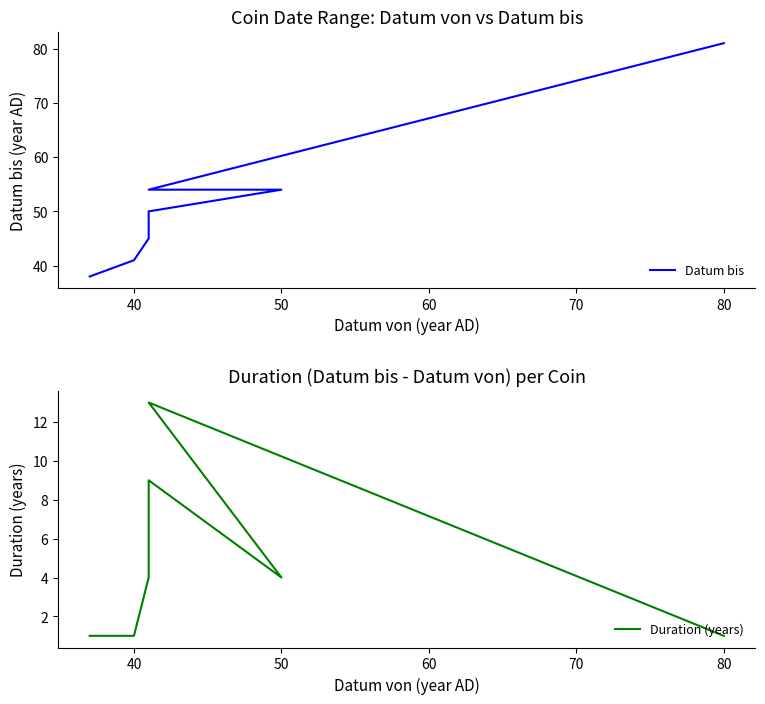

True or false: Datum bis has a value of 24 at 8.

False